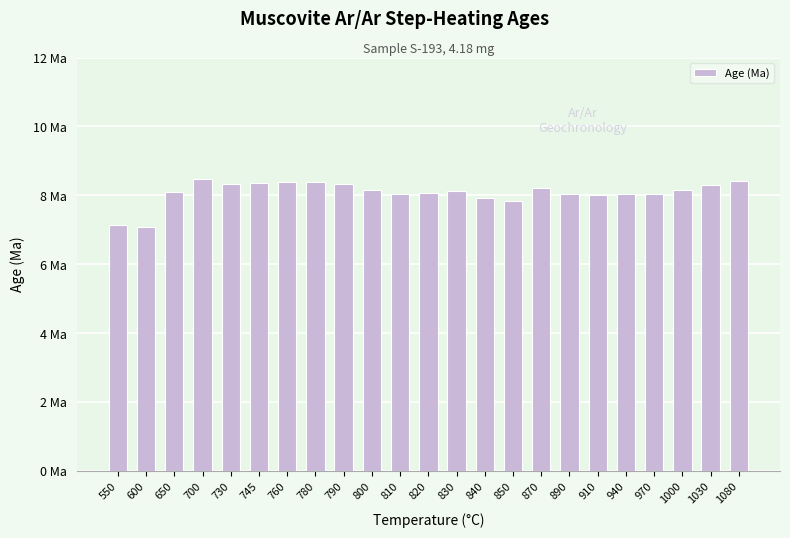

Are the bars horizontal?

No